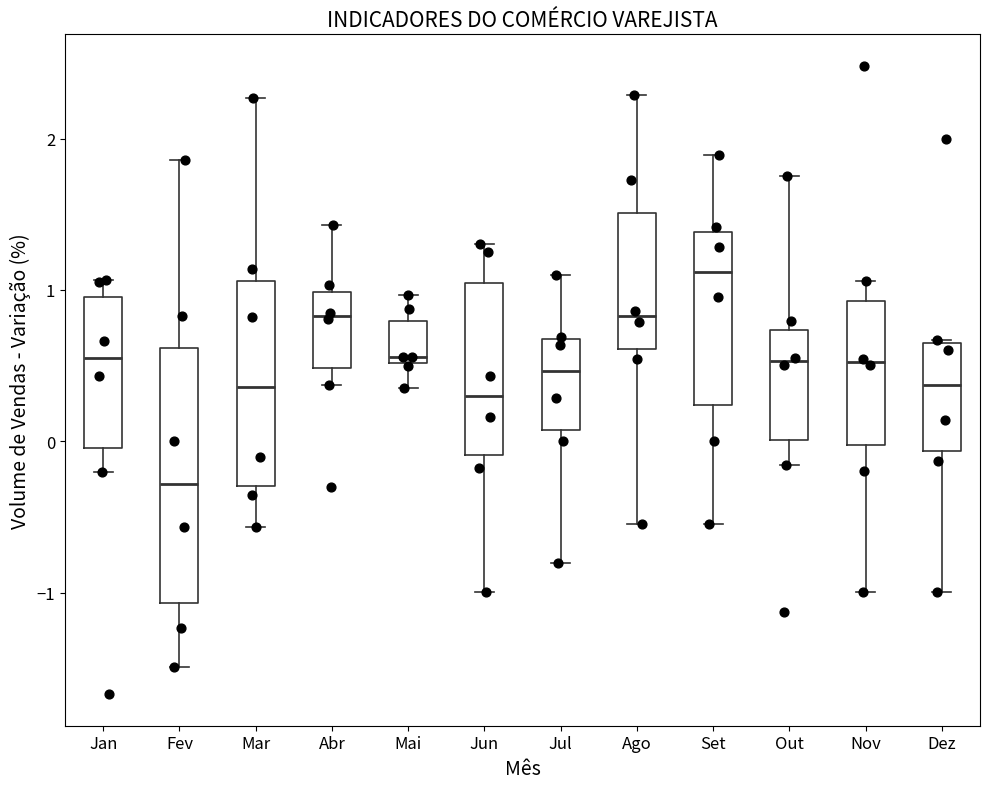

Comparing the boxes themselves (not the whiskers), which one is the tallest?

Fev